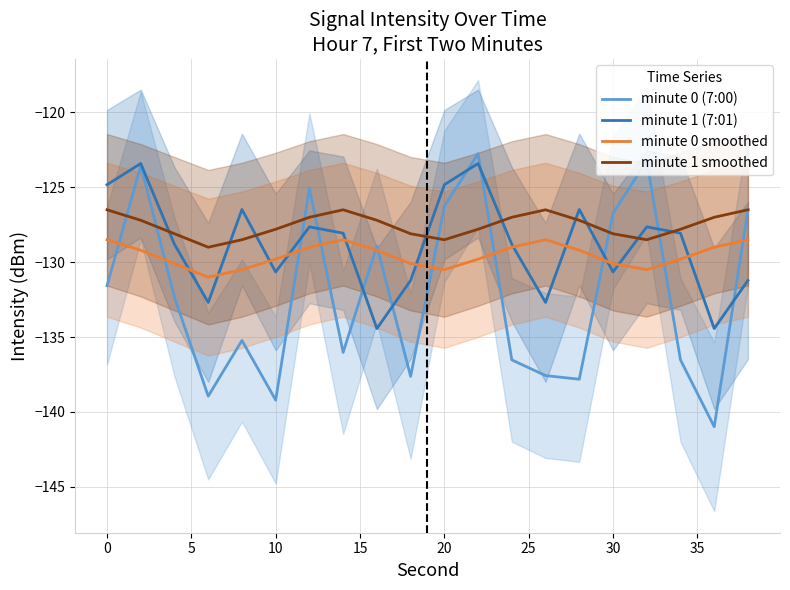

What are all the series names shown in the legend?

minute 0 (7:00), minute 1 (7:01), minute 0 smoothed, minute 1 smoothed